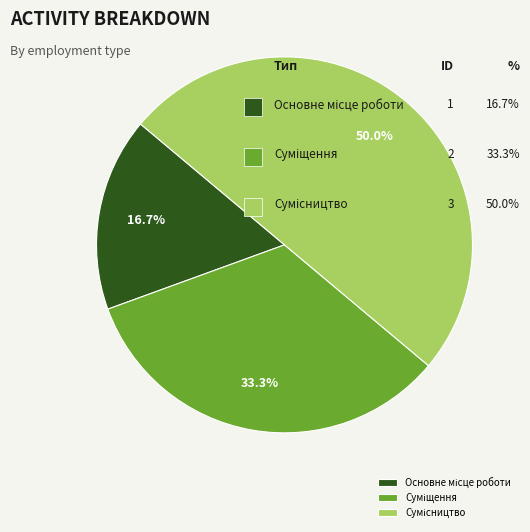

To the nearest percent, what is the combined percentage of Сумісництво and Суміщення?

83%